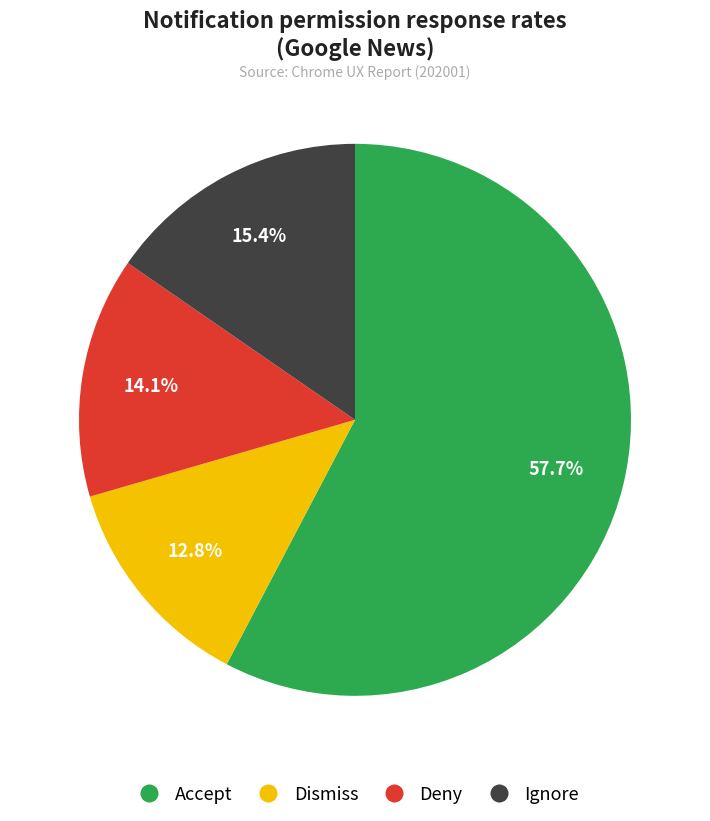

Is there any slice that represents more than half of the pie?

Yes